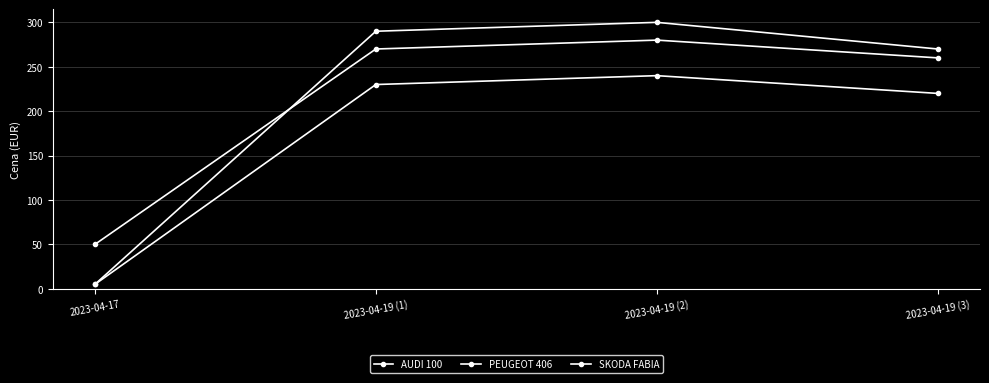

True or false: SKODA FABIA and AUDI 100 intersect in this chart.

False